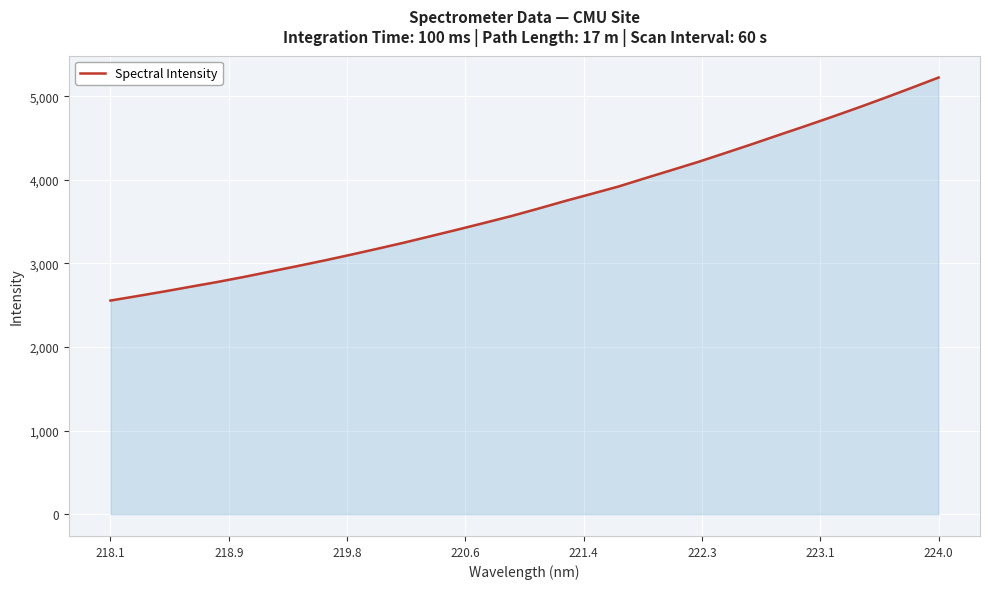

What is the smallest value displayed?

2556.0